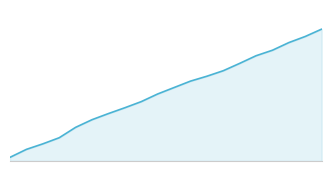

What is the average value?

0.7